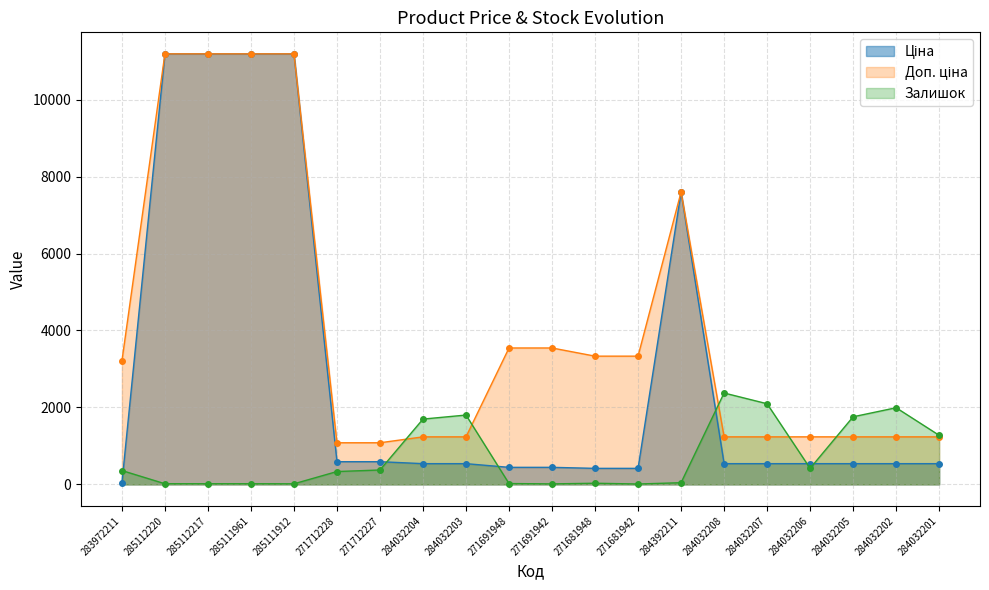

What is the greatest value displayed?

11188.2